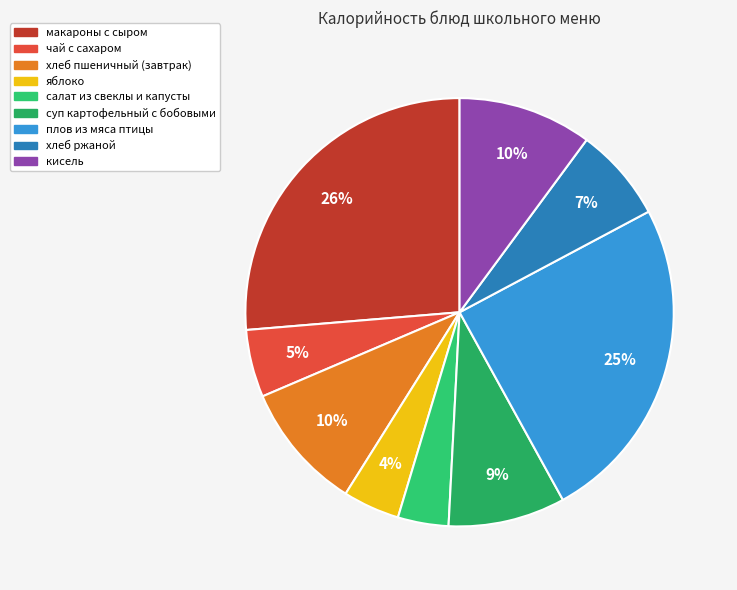

Is there any slice that represents more than half of the pie?

No